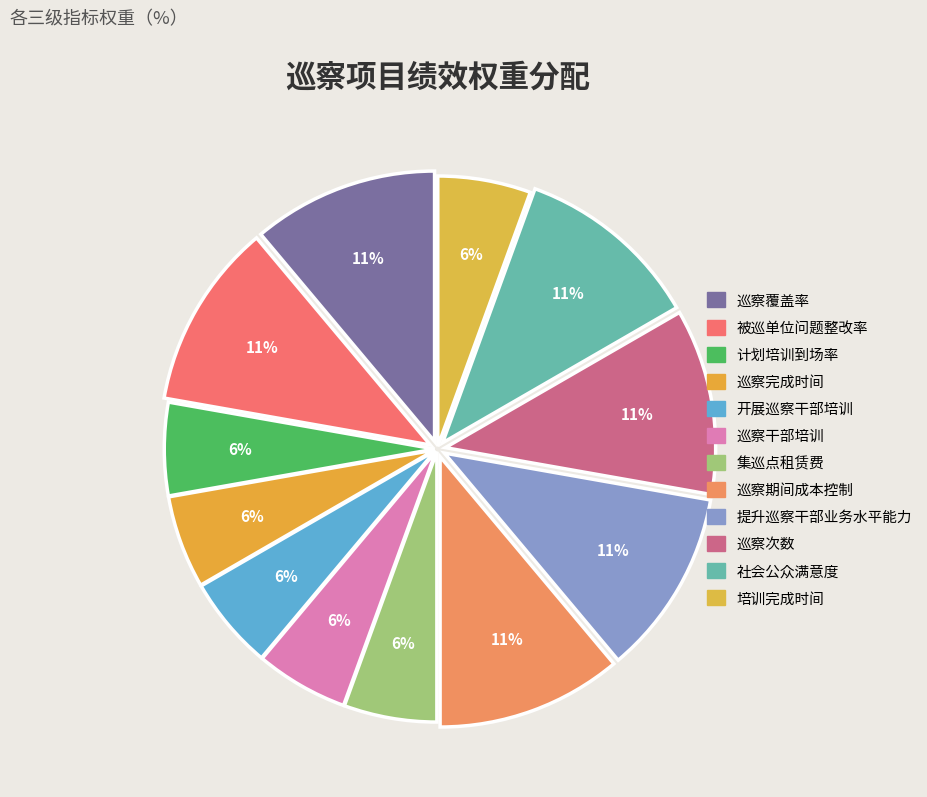

What percentage is the 巡察覆盖率 slice, to the nearest percent?

11%